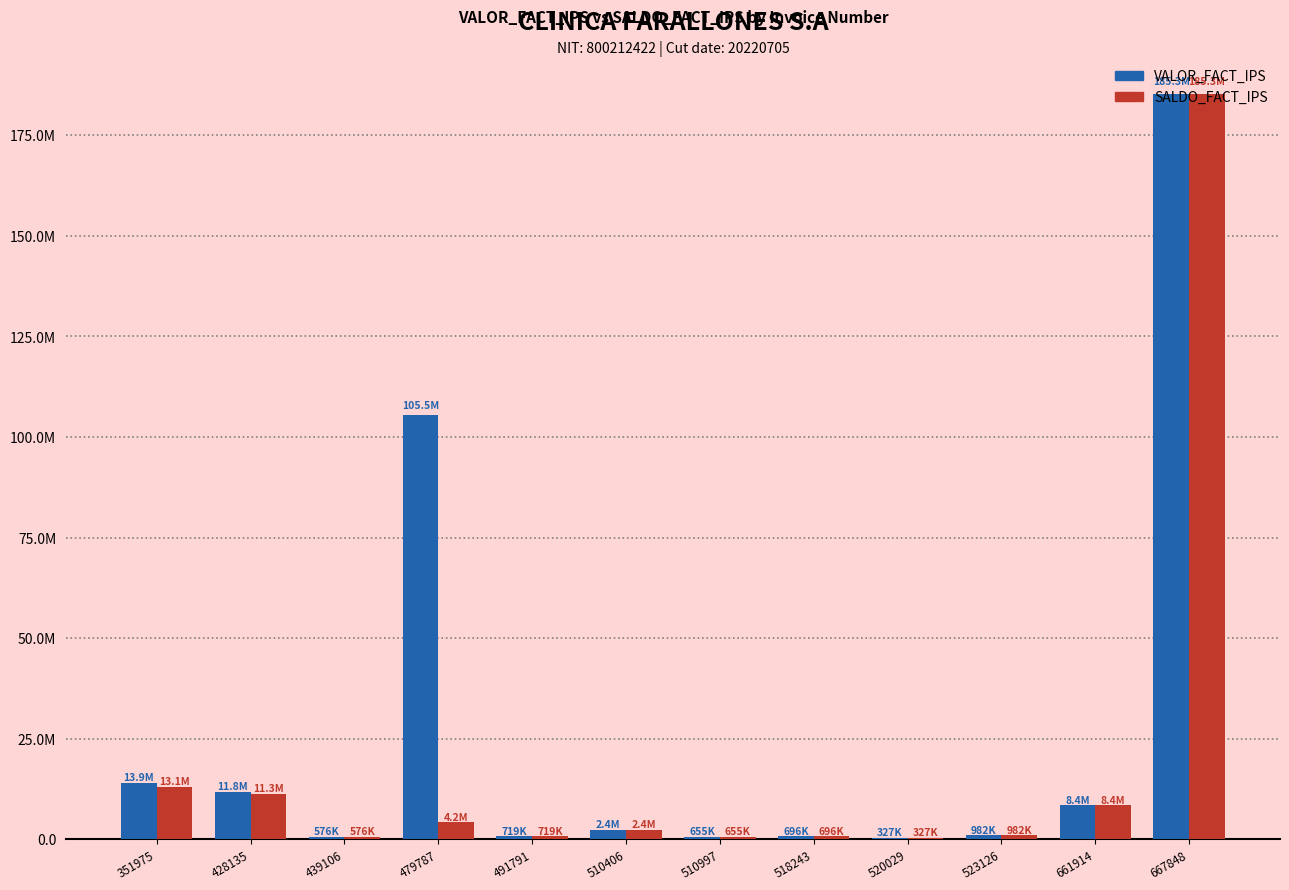

Which label corresponds to the smallest value in the chart?

520029